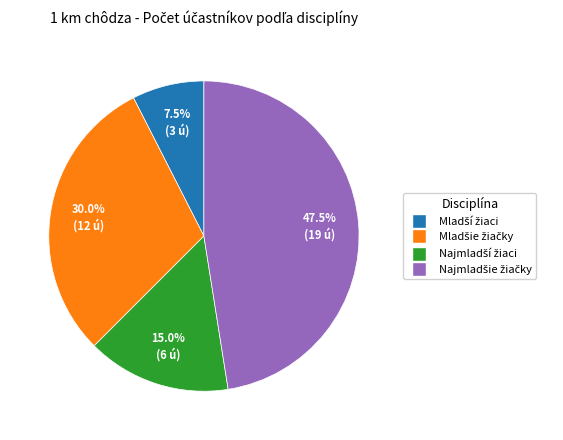

Is there a majority slice in this chart?

No